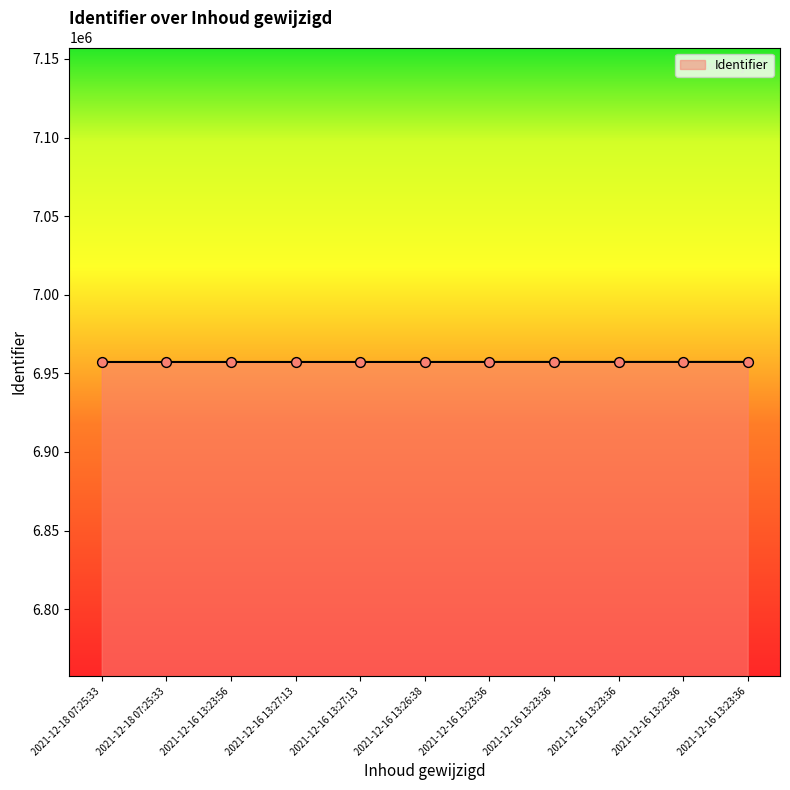

Approximately how many times larger is the value at 2021-12-18 07:25:33 compared to 2021-12-16 13:23:36?

1.0